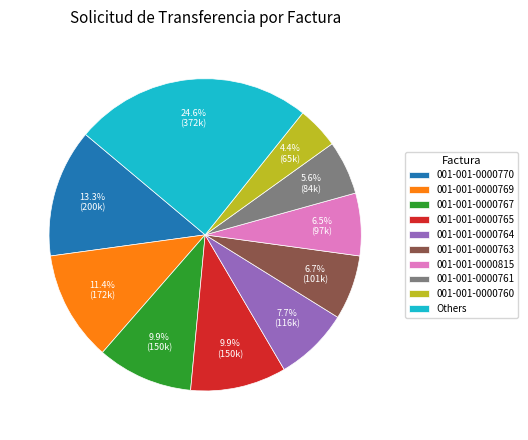

Is the sum of 001-001-0000815 and 001-001-0000767 greater than half?

No